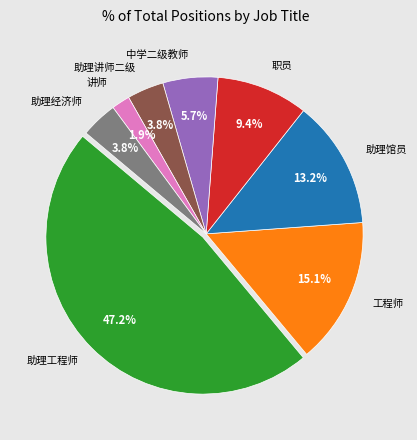

Is there a majority slice in this chart?

No